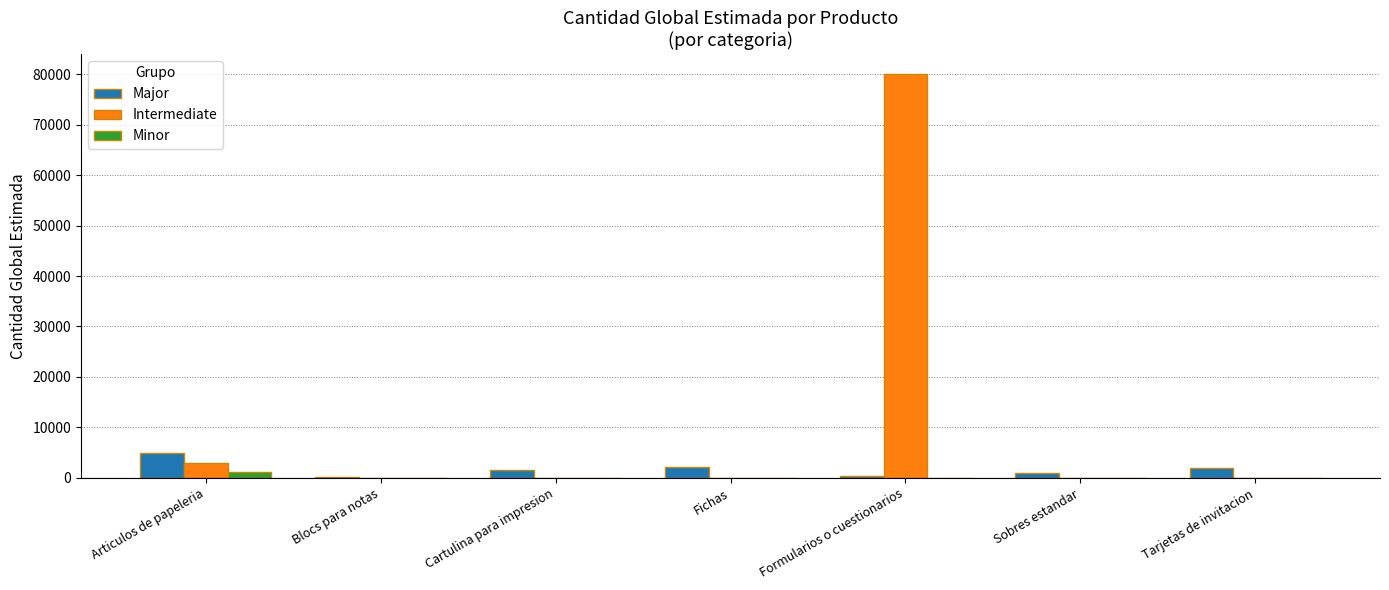

What is the difference between the Major values at Articulos de papeleria and Cartulina para impresion?

3490